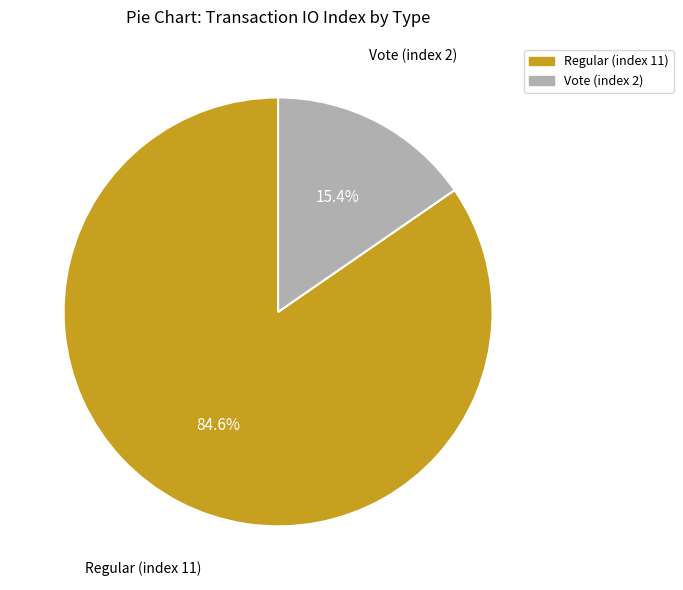

Is Regular (index 11) the majority of the pie?

Yes